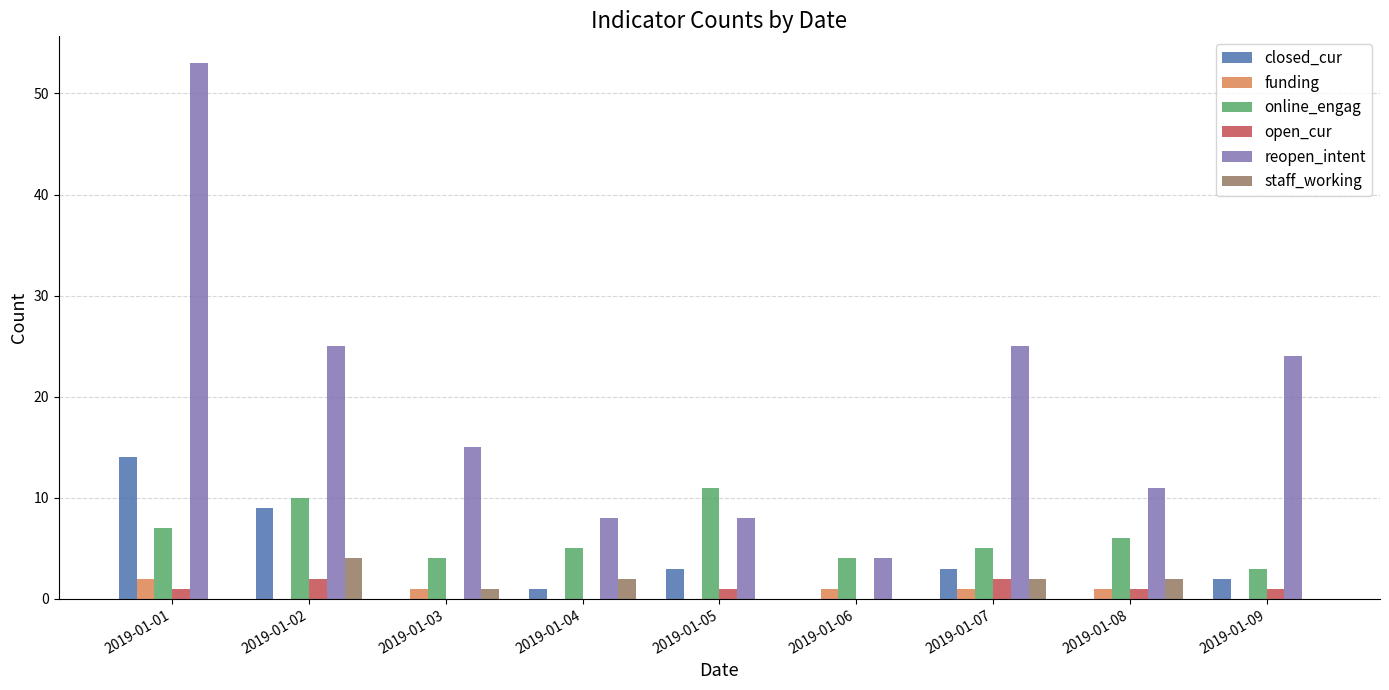

Is it true that reopen_intent equals 8 at 2019-01-04?

True